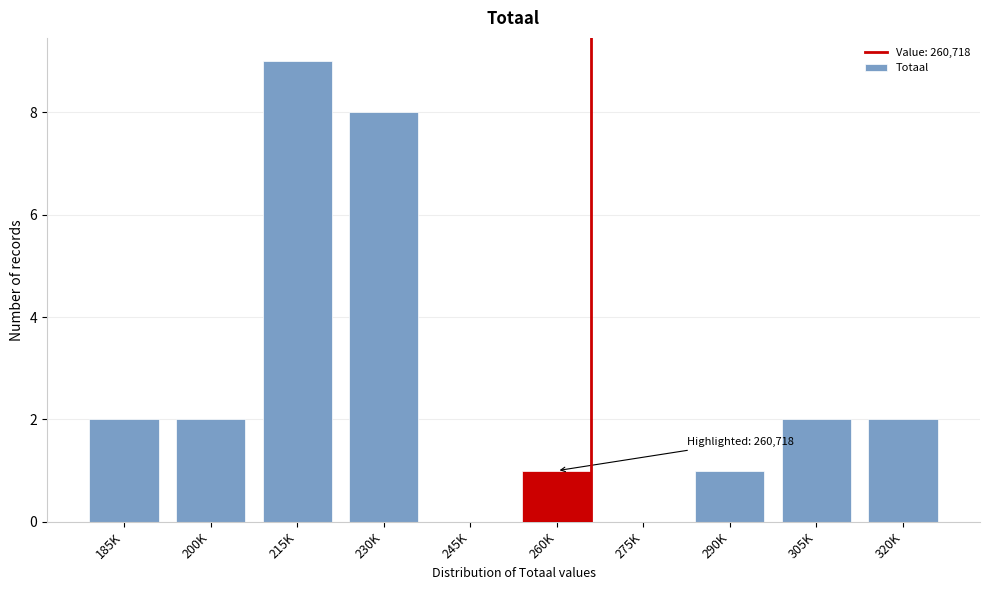

Reading right to left, transcribe all the data shown in this chart.

320K=2	305K=2	290K=1	275K=0	260K=1	245K=0	230K=8	215K=9	200K=2	185K=2